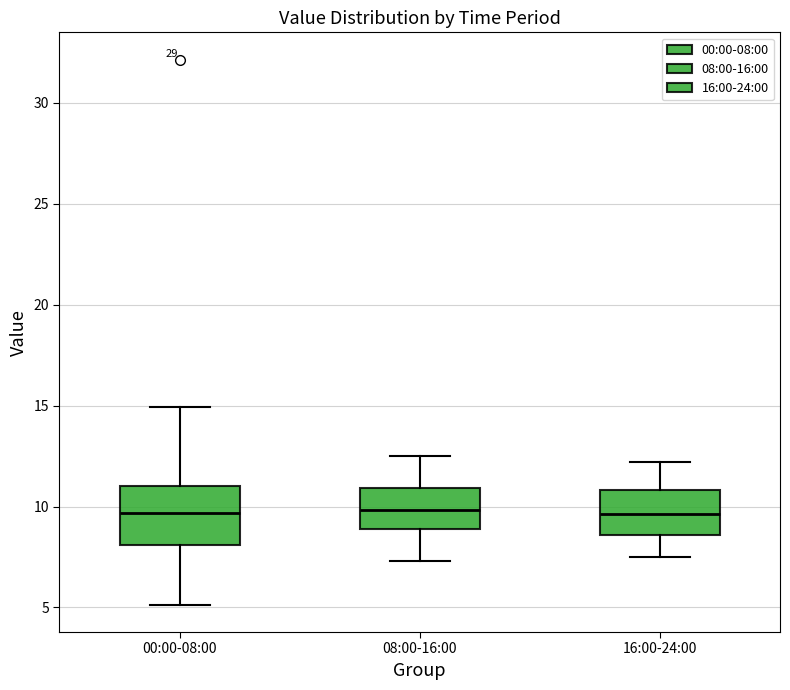

Where is the upper edge of the box for 16:00-24:00 on the y-axis? The values are not printed on the chart, so give them approximately, as read against the axis.

11.0